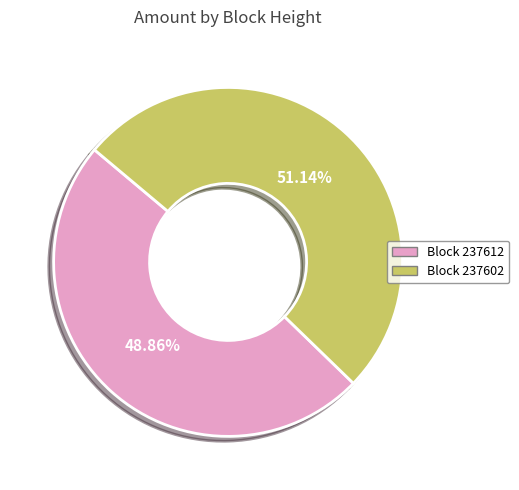

To the nearest percent, what is the average slice percentage?

50%